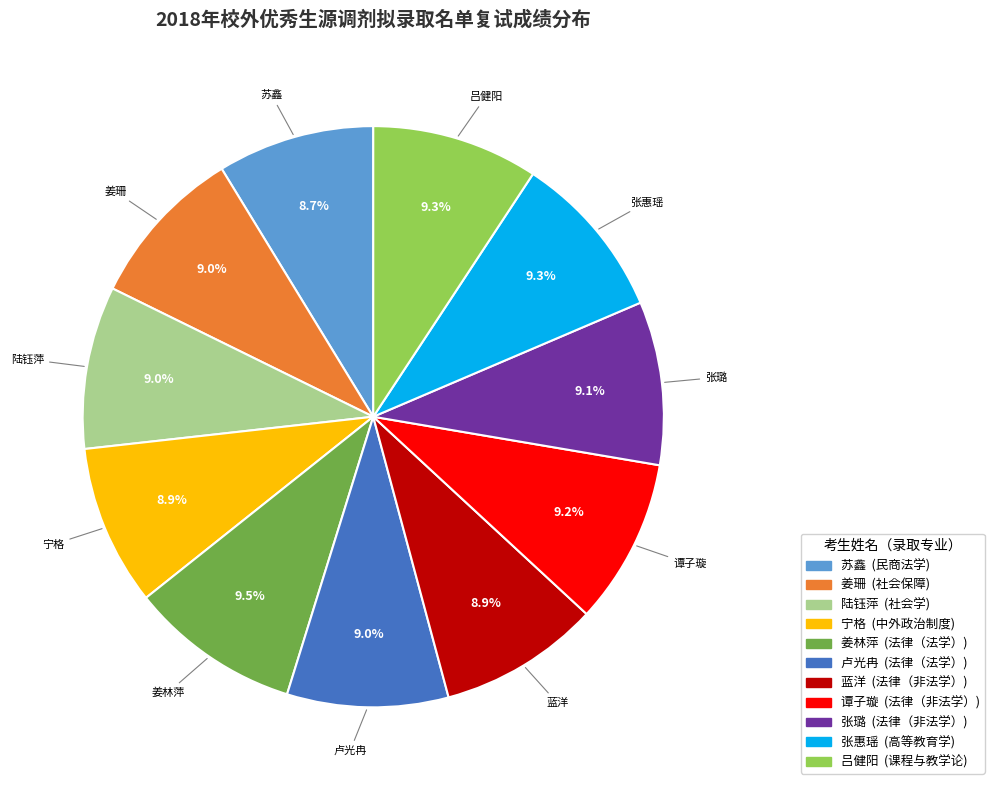

To the nearest percent, what percentage of the pie is 陆钰萍?

9%